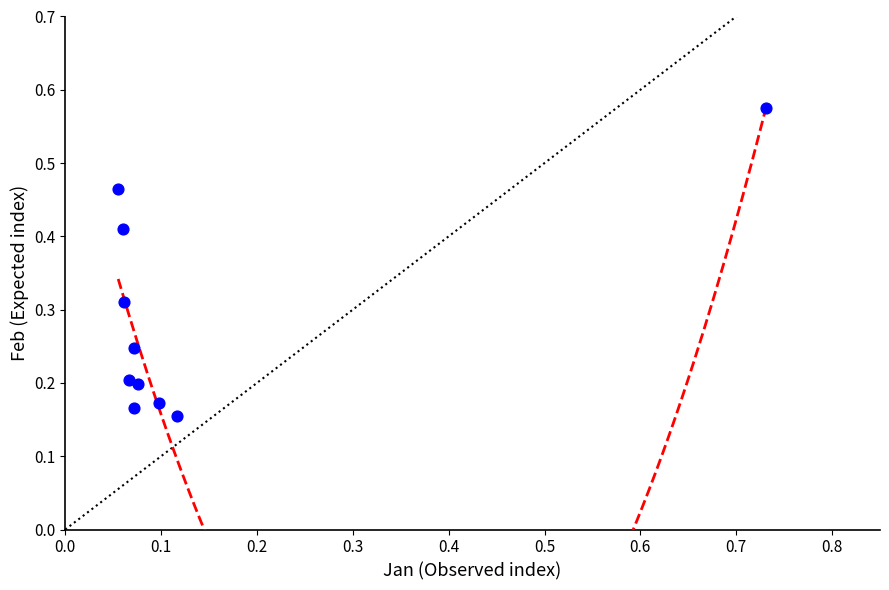

What is the range of X values (max minus min)?

0.7